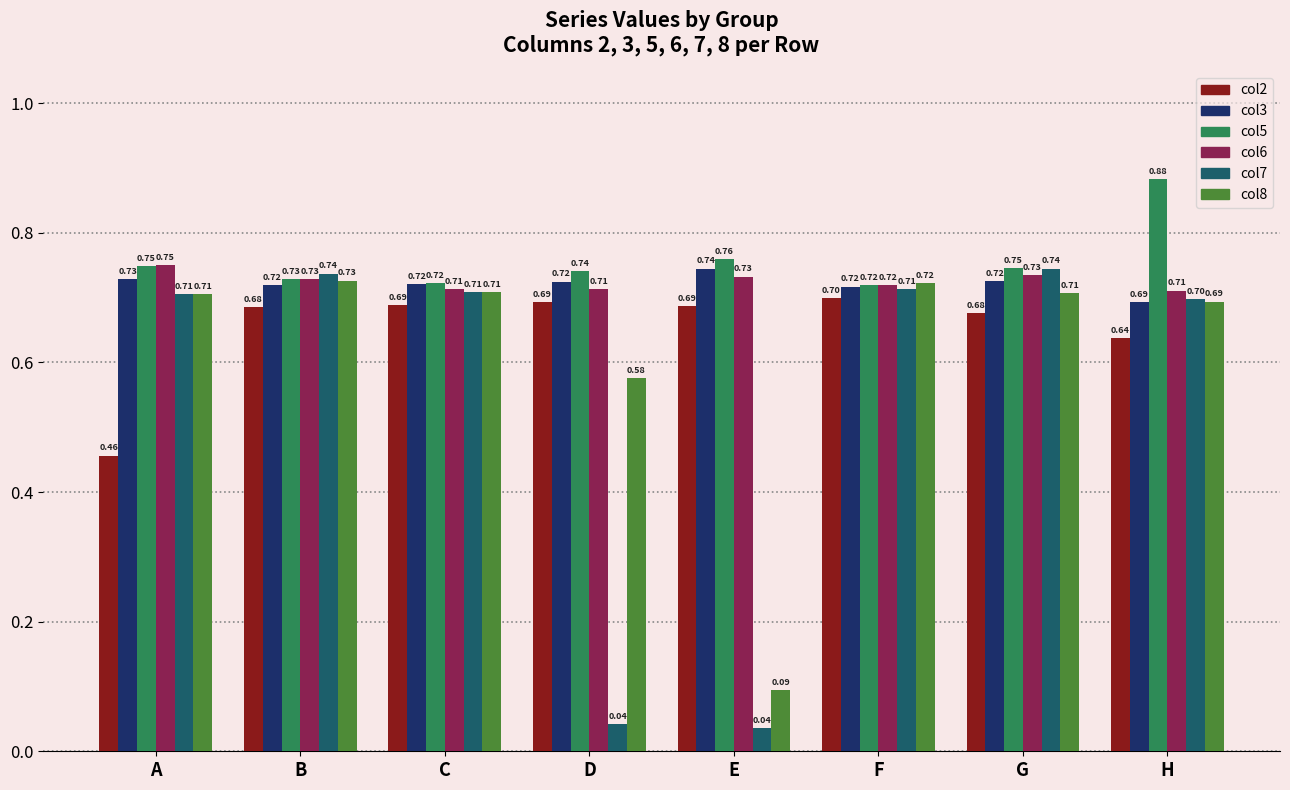

Which series has the largest range (max minus min)?

col7